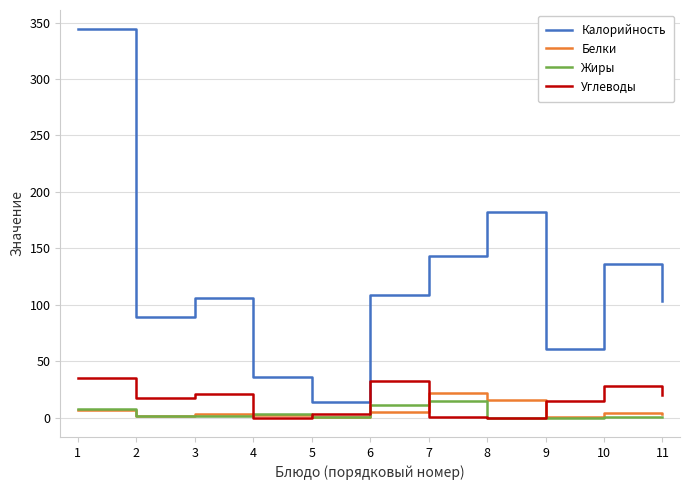

Which category has the highest value across all series?

1